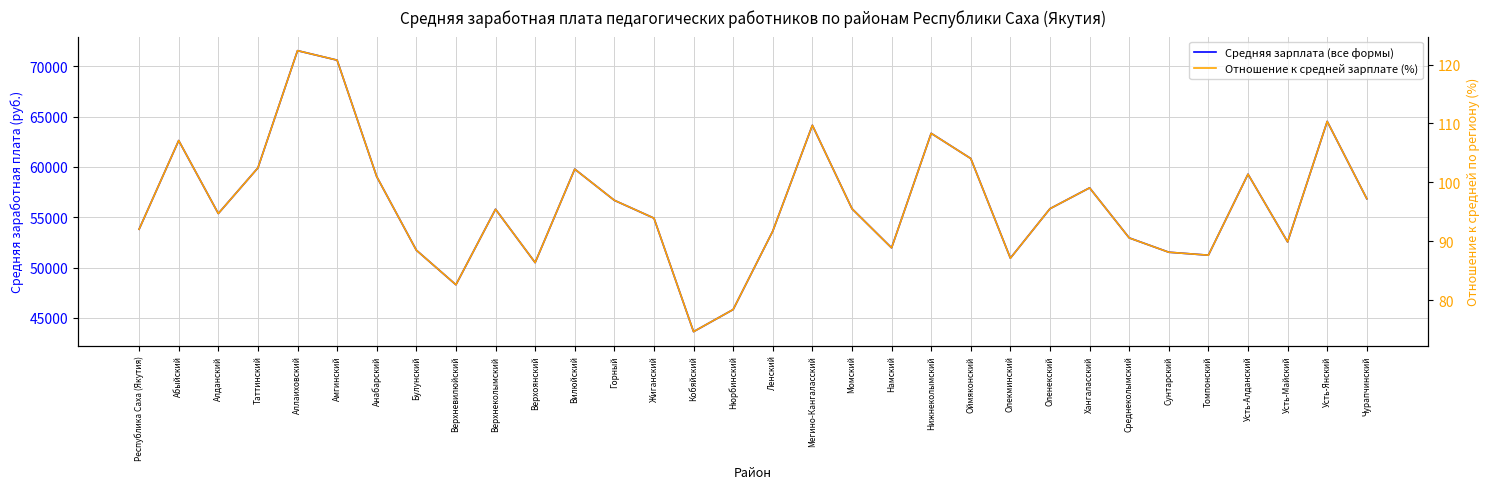

What is the sum of the Средняя зарплата (все формы) values at Республика Саха (Якутия) and Верхневилюйский?

102110.2